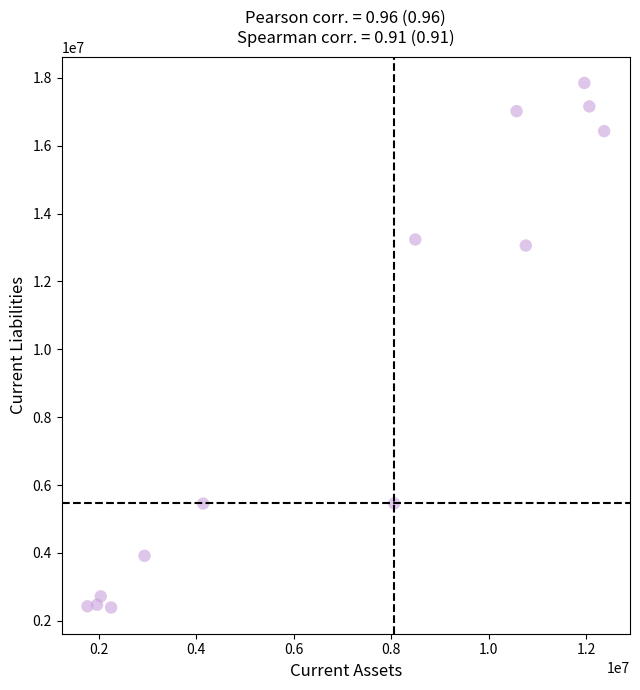

What Y value in the scatter plot is closest to 10120200?

13057400